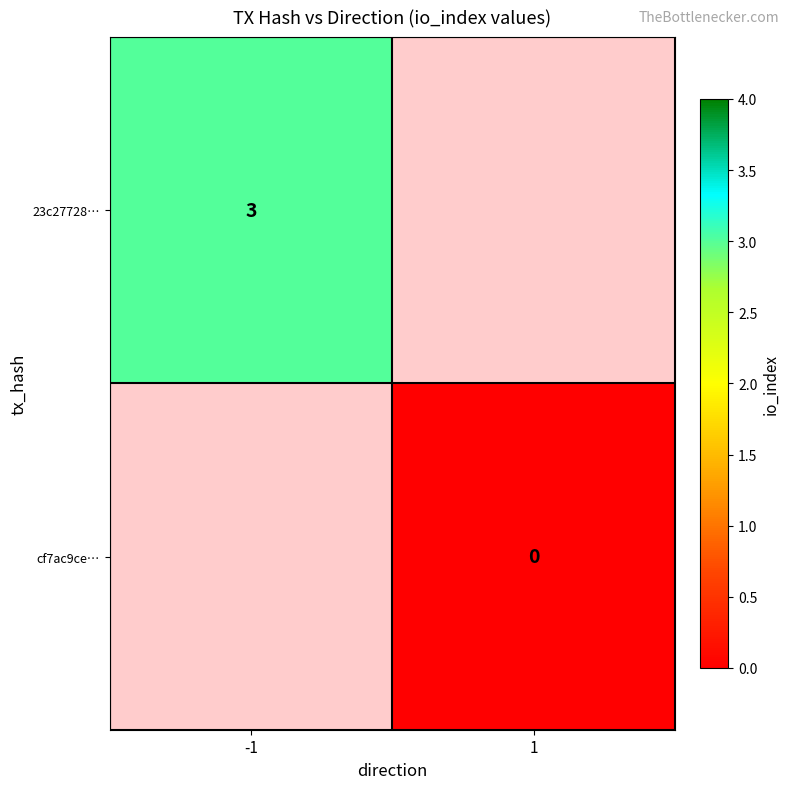

Is it true that 23c27728… equals 4.2 at -1?

False